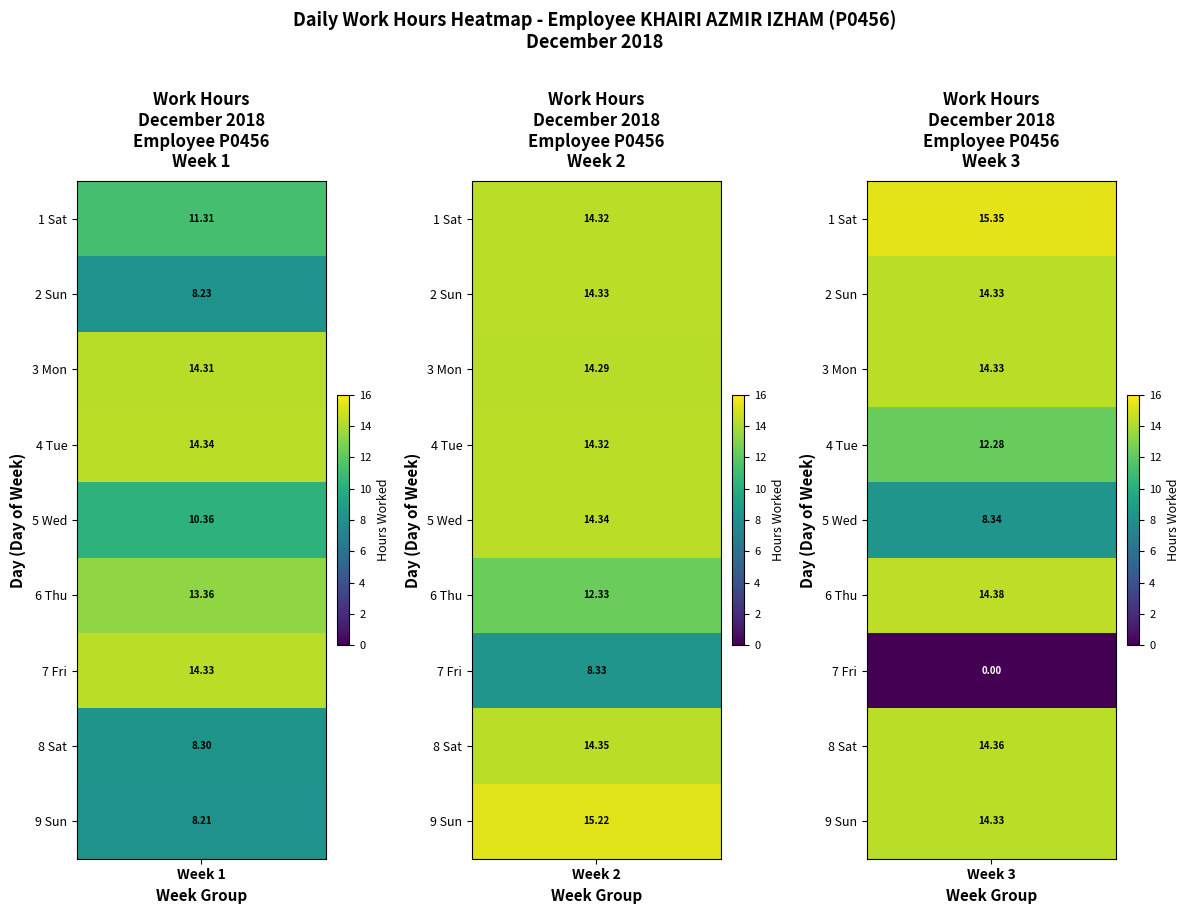

The Day 19-27 series shows 18.8 at 8. True or false?

False